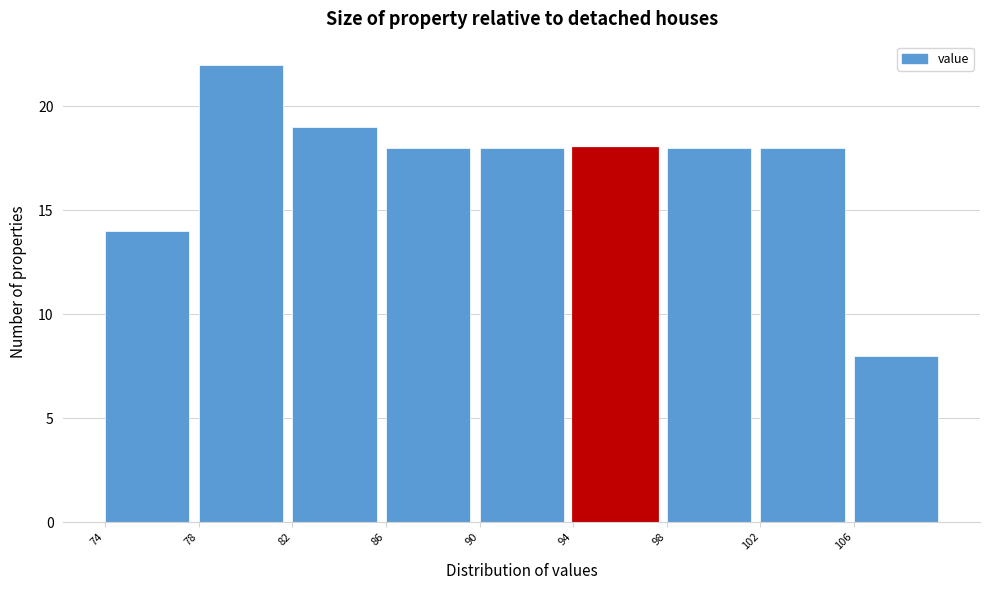

How tall is the bar that spans 82 to 86 on the x-axis? The values are not printed on the chart, so give them approximately, as read against the axis.

19